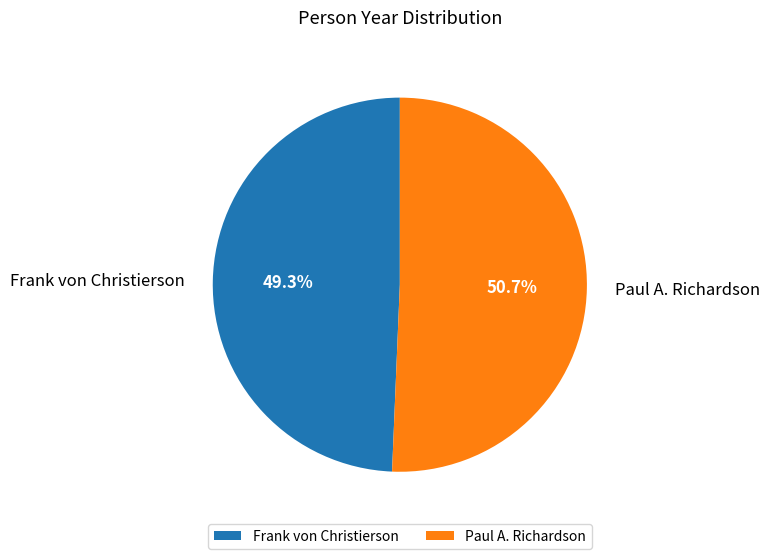

To the nearest percent, what is the combined percentage of Paul A. Richardson and Frank von Christierson?

100%